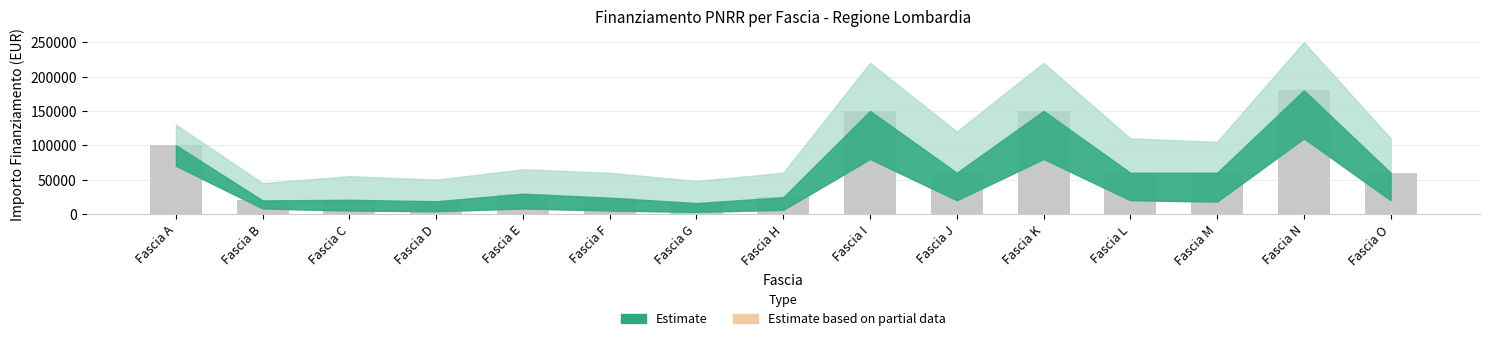

What is the minimum value shown in the chart?

15844.0